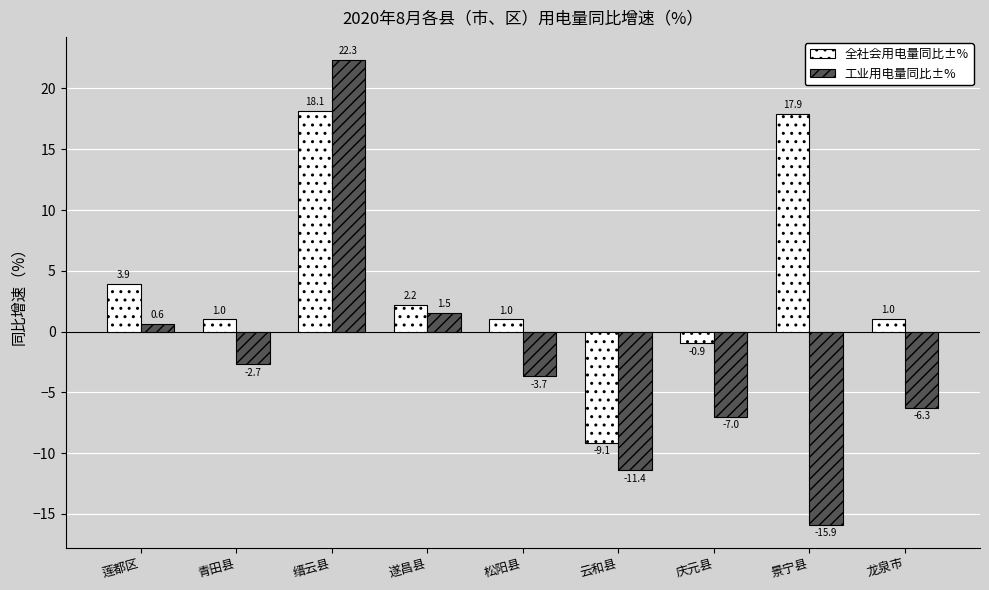

True or false: 工业用电量同比±% has a value of -6.3 at 龙泉市.

True